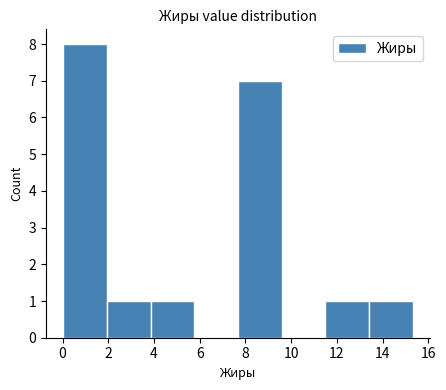

Reading left to right, transcribe this chart: for each bar, give the range it covers on the x-axis and its height. Neither the bar edges nor the heights are printed on the chart, so give them approximately, as read against the axes.

0.0 to 2.0: 8
2.0 to 3.8: 1
3.8 to 5.8: 1
5.8 to 7.6: 0
7.6 to 9.6: 7
9.6 to 11.4: 0
11.4 to 13.4: 1
13.4 to 15.4: 1